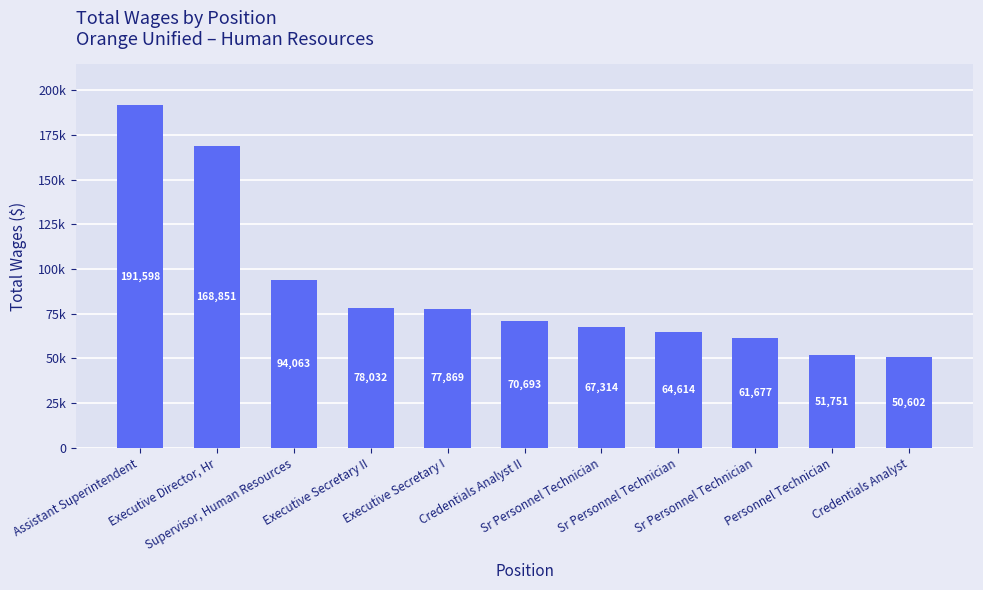

List the labels in order of value, smallest first.

Credentials Analyst, Personnel Technician, Sr Personnel Technician, Sr Personnel Technician, Sr Personnel Technician, Credentials Analyst II, Executive Secretary I, Executive Secretary II, Supervisor, Human Resources, Executive Director, Hr, Assistant Superintendent